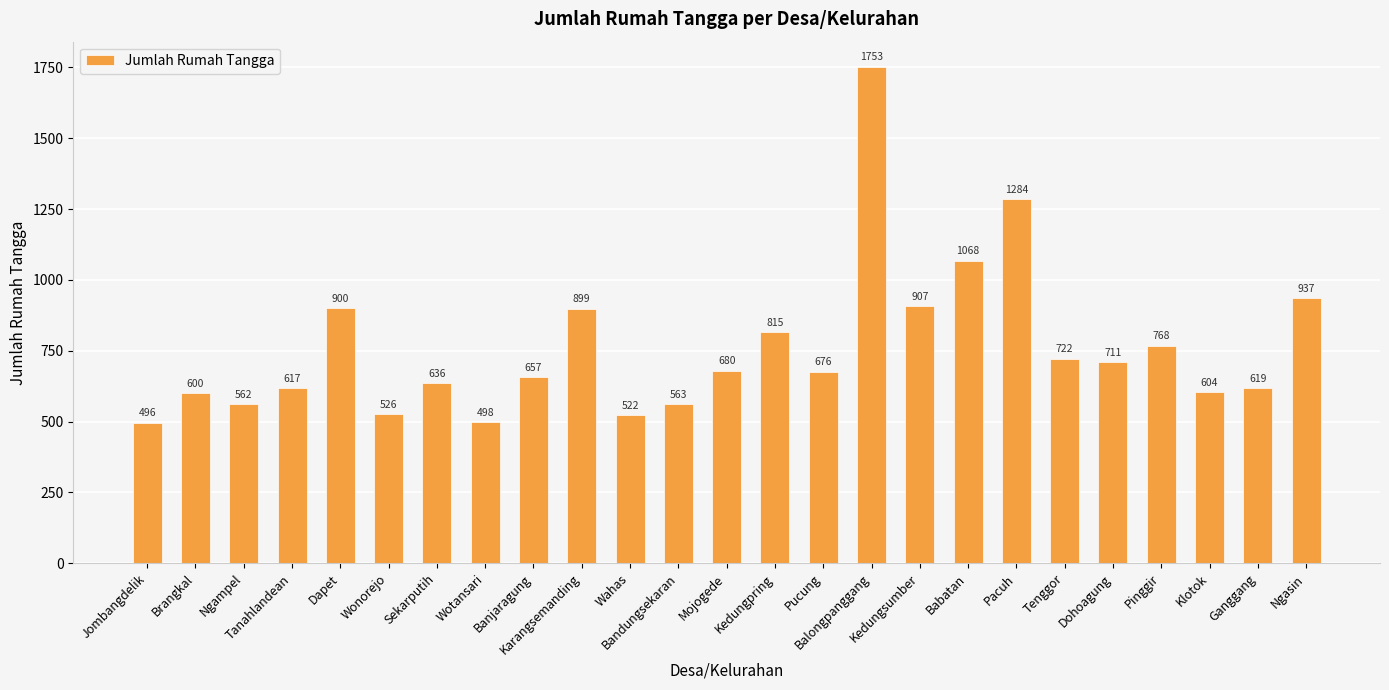

How many data points are less than 676?

12